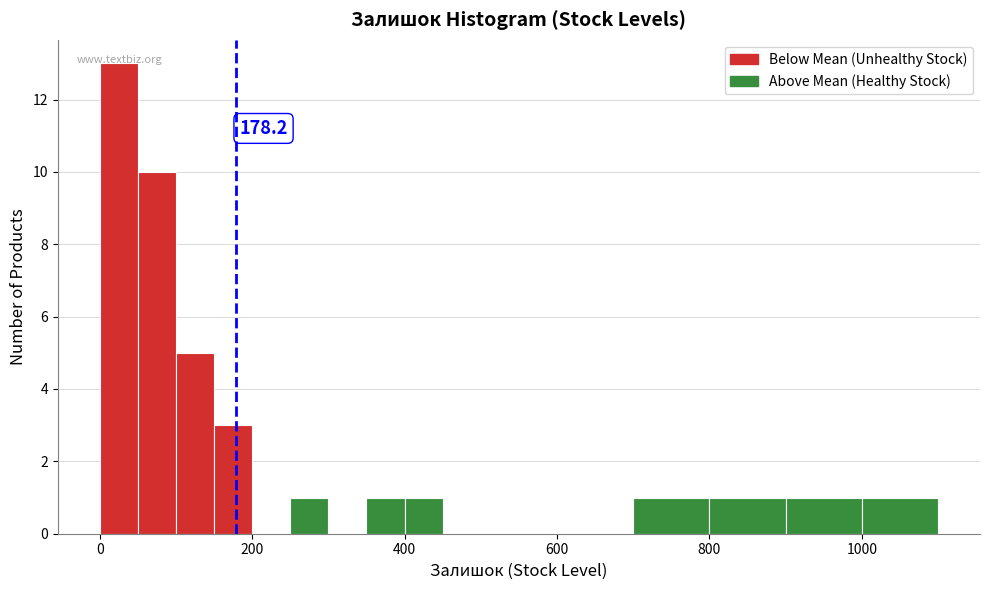

Around what value on the x-axis is the tallest bar? Give the approximate position of its centre, as read against the axis.

20